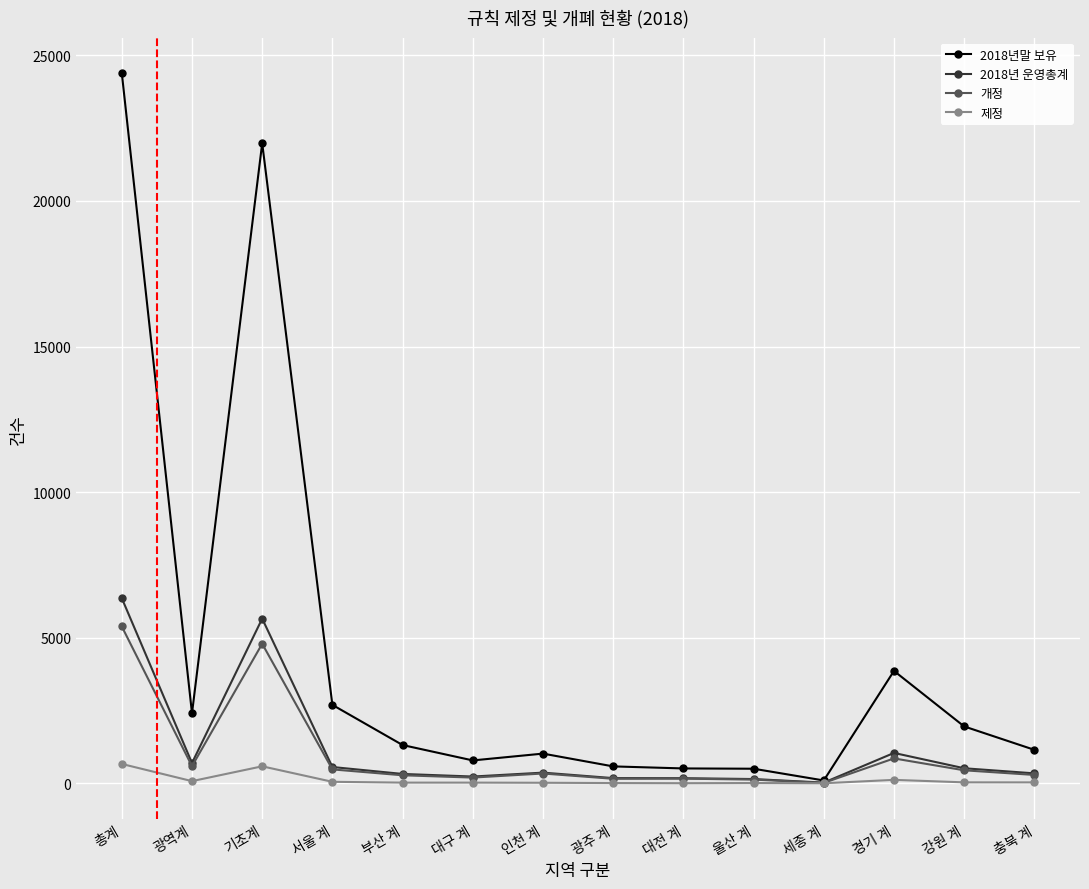

List the series in order of their peak value, highest first.

2018년말 보유, 2018년 운영총계, 개정, 제정